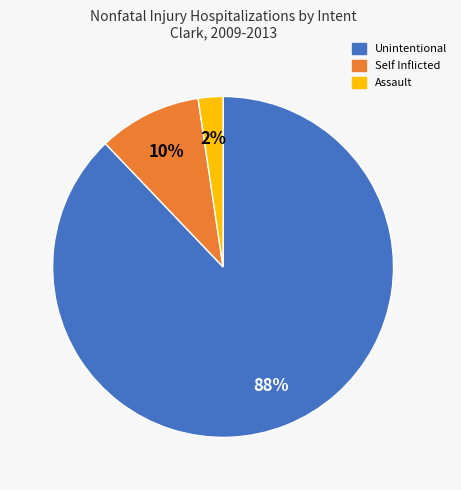

The Unintentional slice represents 88% of the pie. True or false?

True